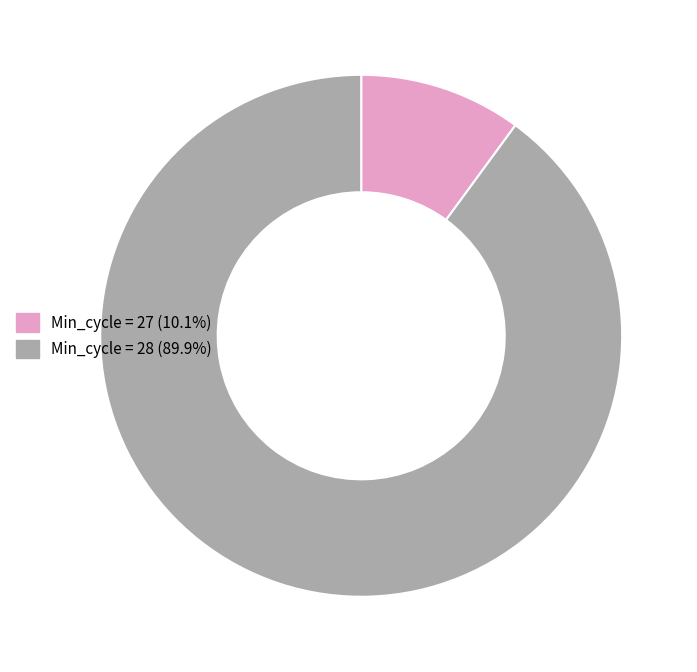

Does any single category account for the majority?

Yes